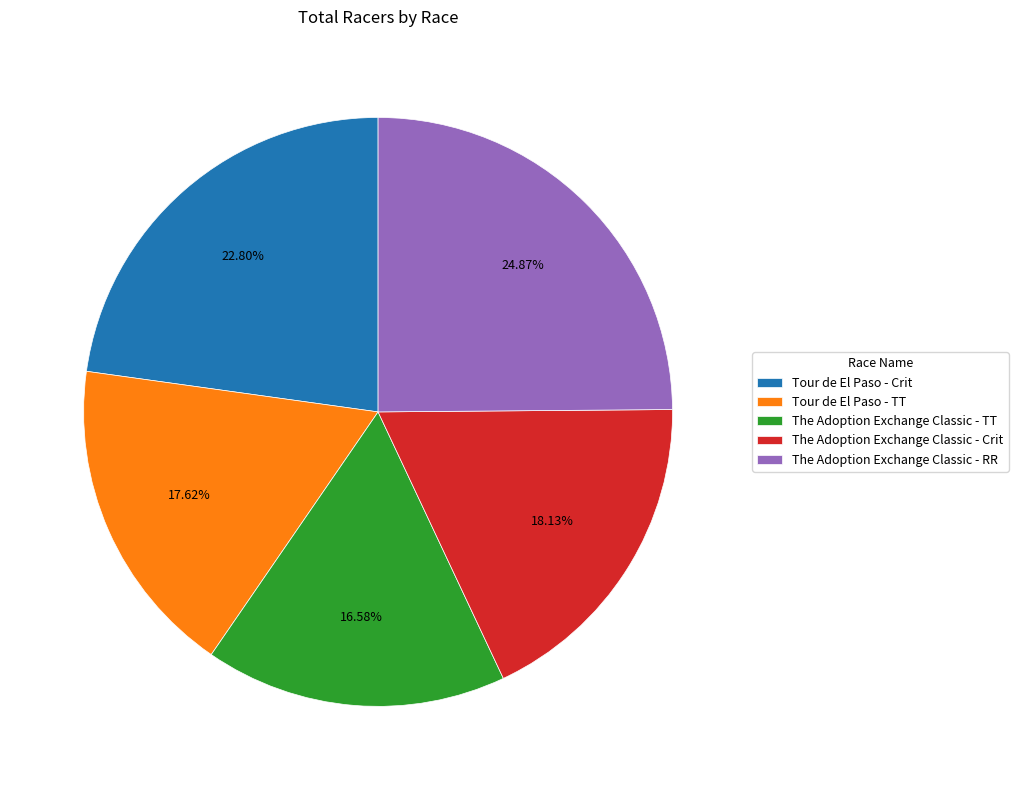

Do Tour de El Paso - TT and The Adoption Exchange Classic - Crit together represent more than half of the pie?

No